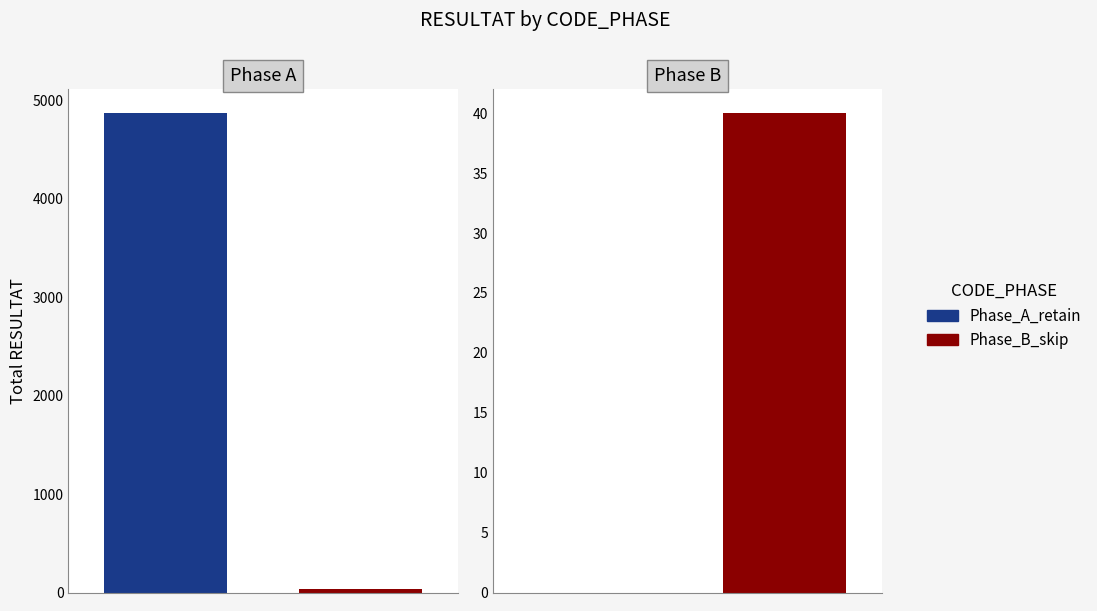

Rank the series by their average value, from lowest to highest.

Phase_B, Phase_A